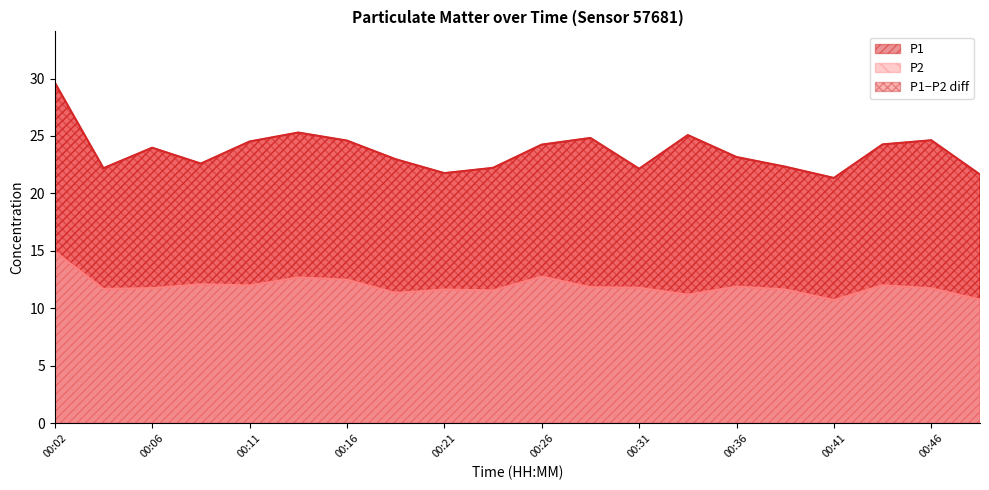

Is the value of P1 at 00:09 greater than the value of P2 at 00:24?

Yes